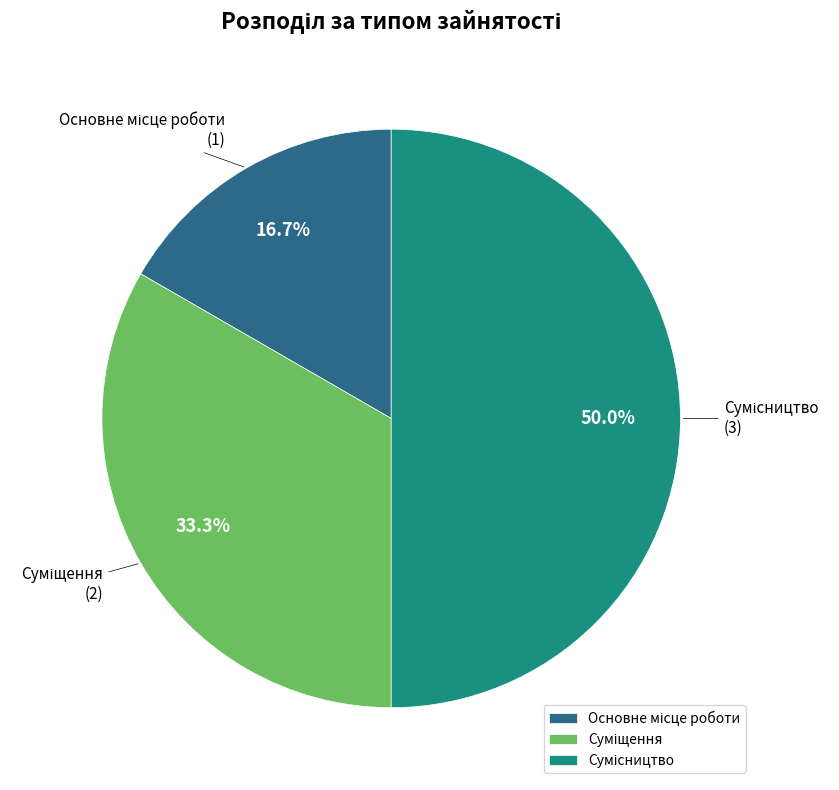

The Суміщення slice represents 33% of the pie. True or false?

True